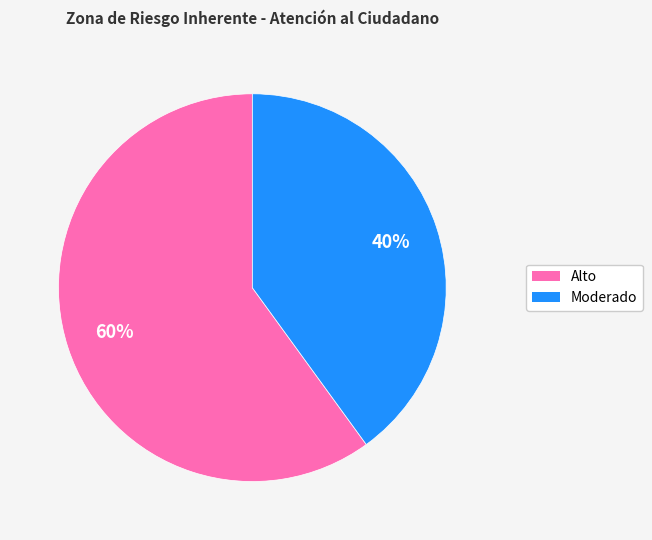

To the nearest percent, what is the difference between the largest and smallest slice percentages?

20%